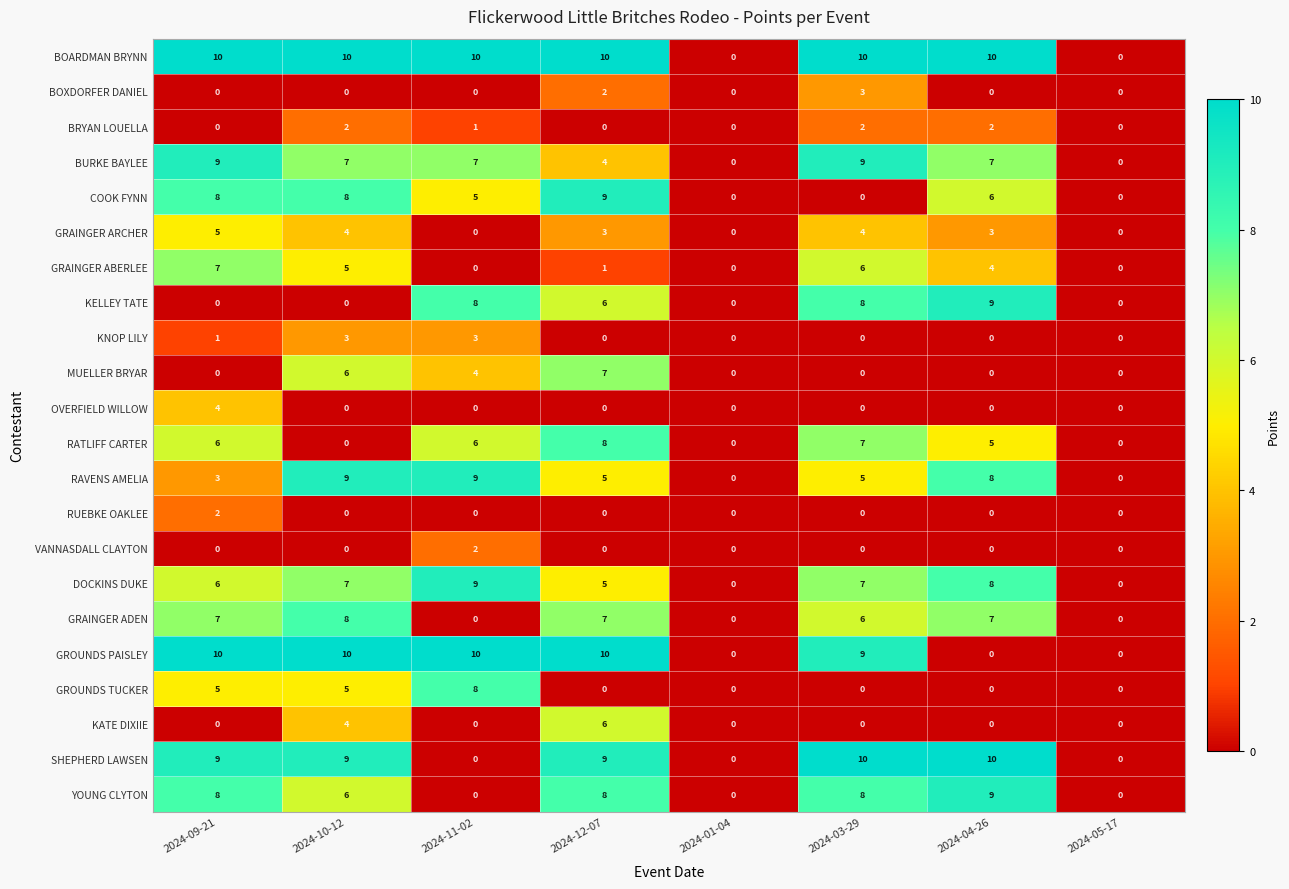

How many series are shown in this chart?

22